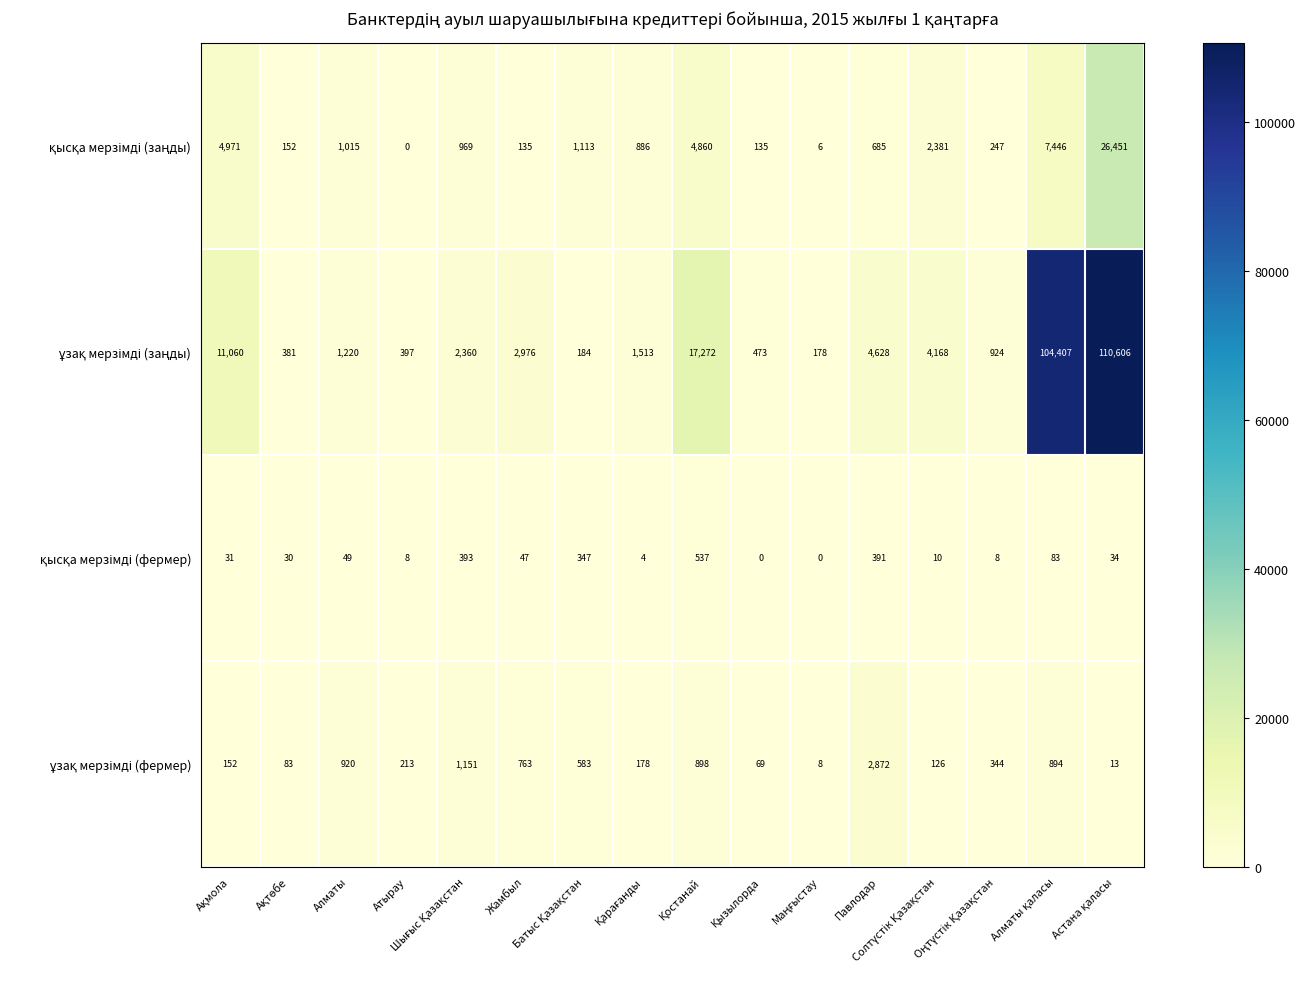

At how many categories does at least one series exceed 10357?

4